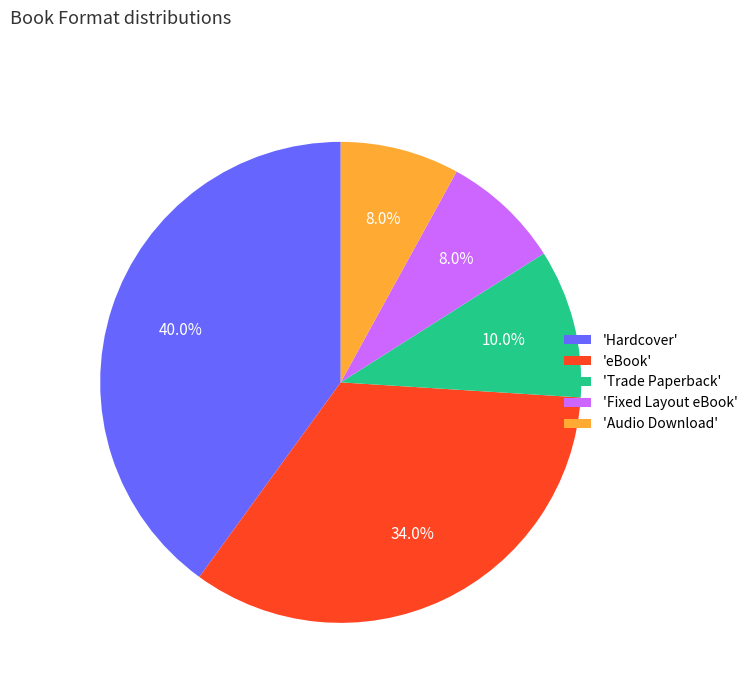

What portion of the pie excludes 'eBook'?

66.0%